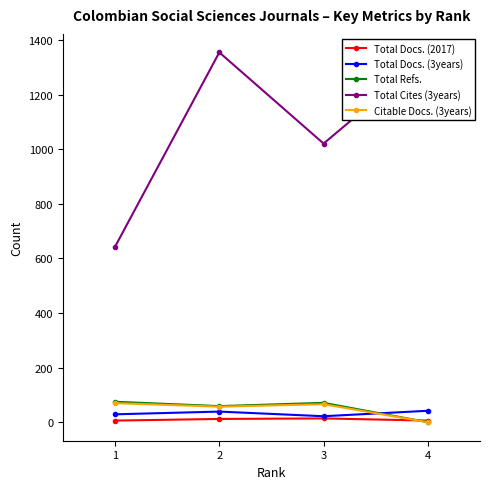

Does the chart display data point markers on the line(s)?

Yes